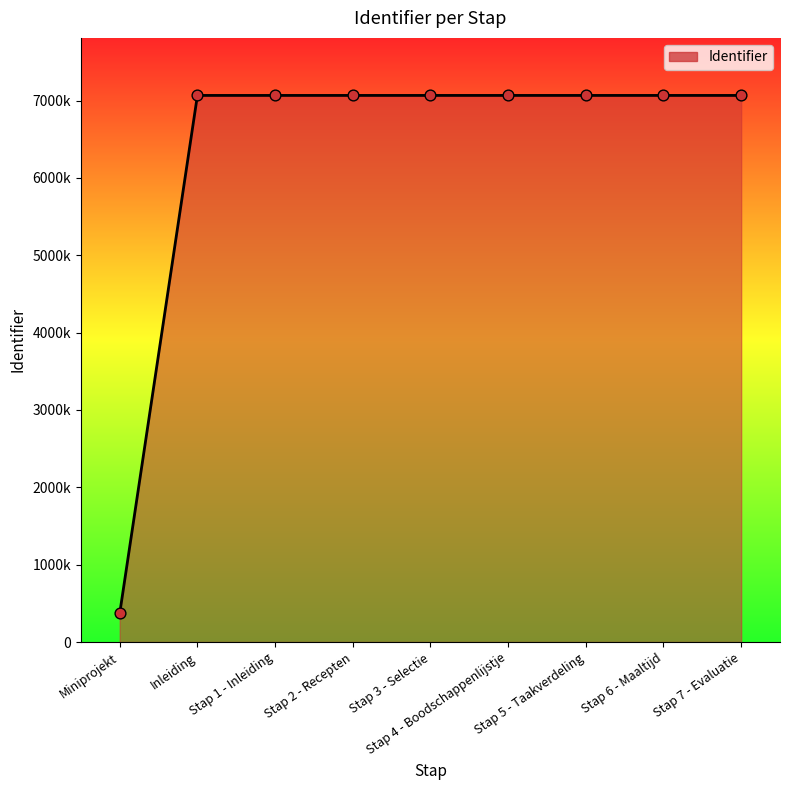

Approximately how many times larger is the value at Stap 7 - Evaluatie compared to Stap 2 - Recepten?

1.0